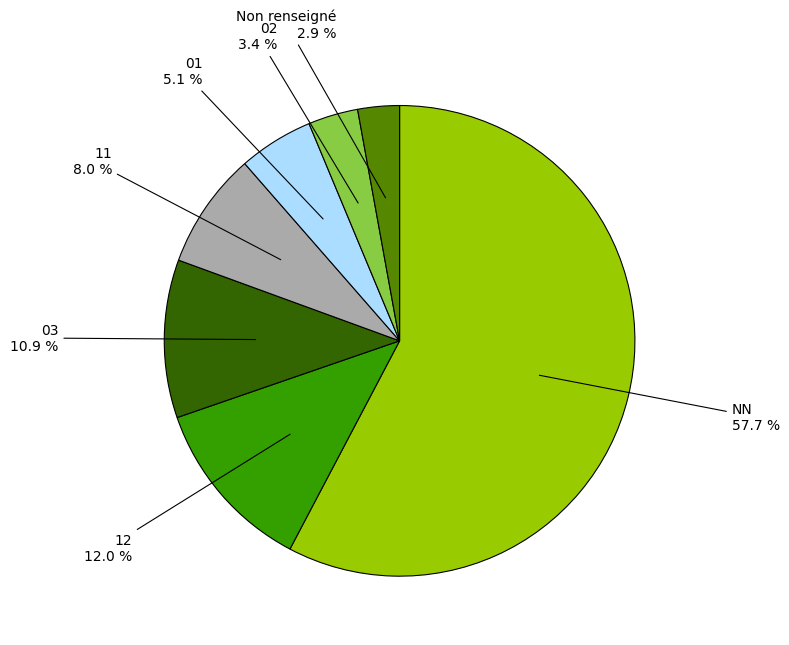

Is there any slice that represents more than half of the pie?

Yes